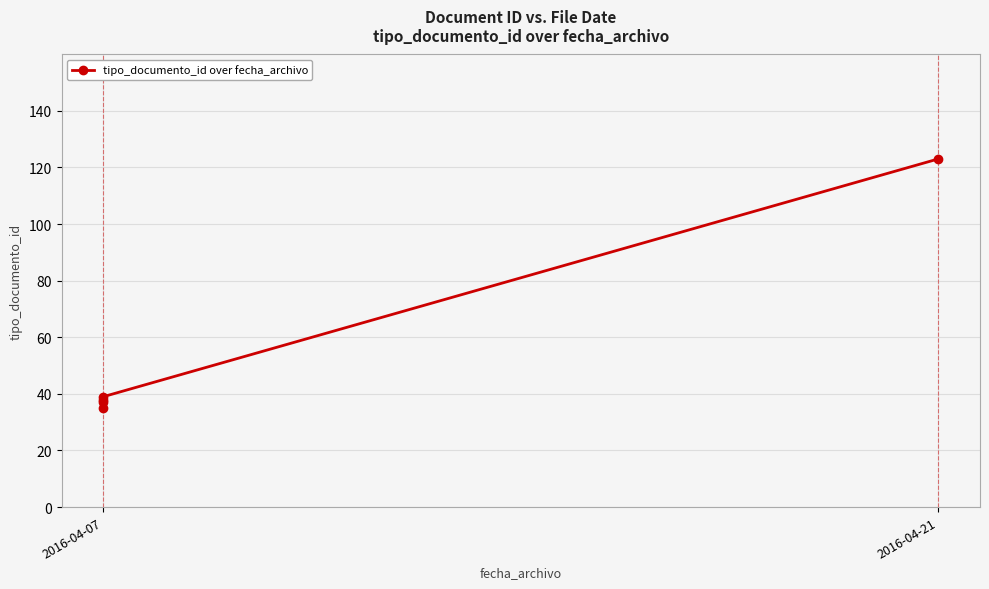

The value at 2016-04-07 is 16. True or false?

False